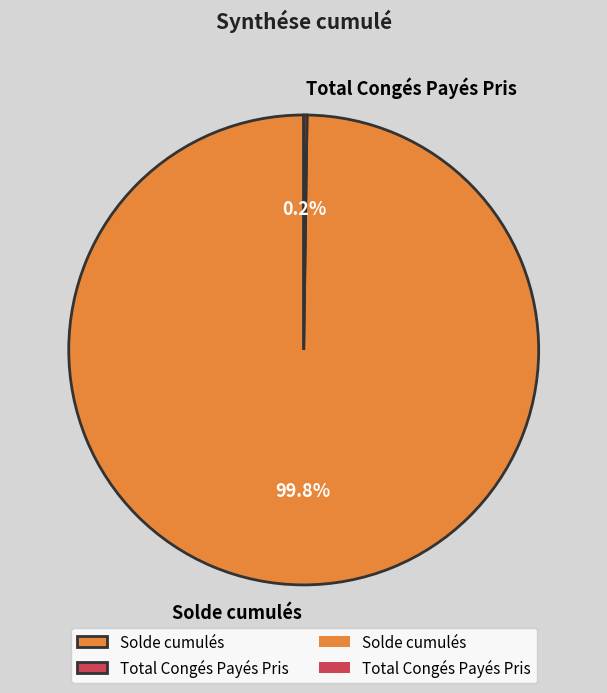

Which slice is the largest?

Solde cumulés